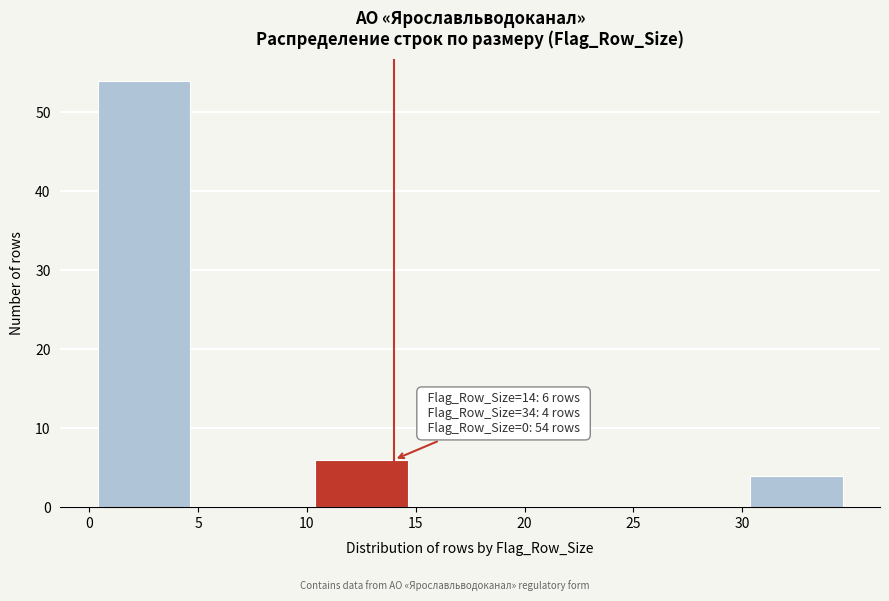

Over which range of the x-axis is the bar tallest?

0 to 5